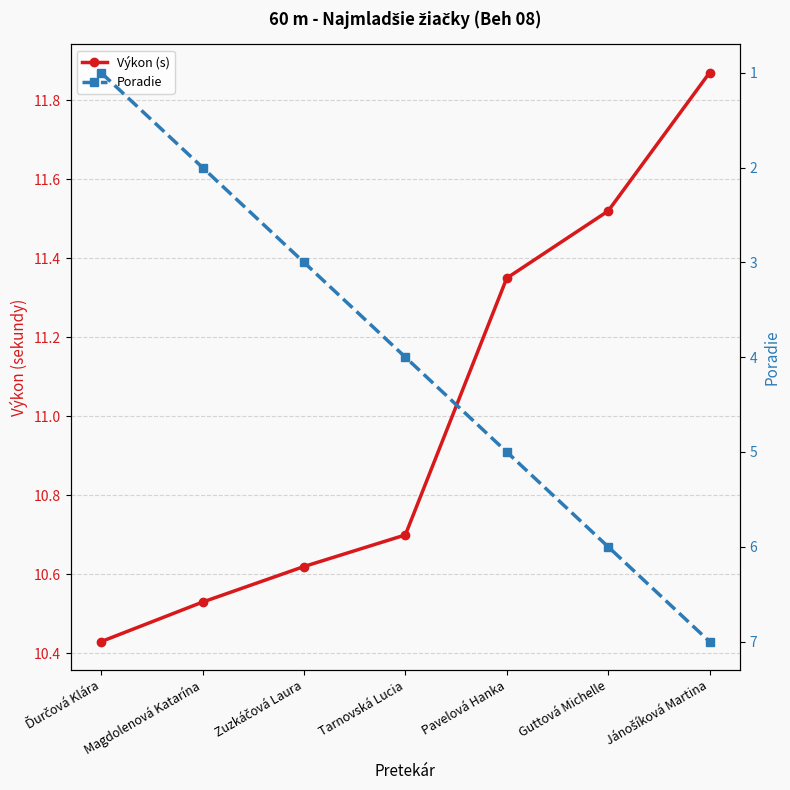

What is the average value of the Poradie series?

4.0